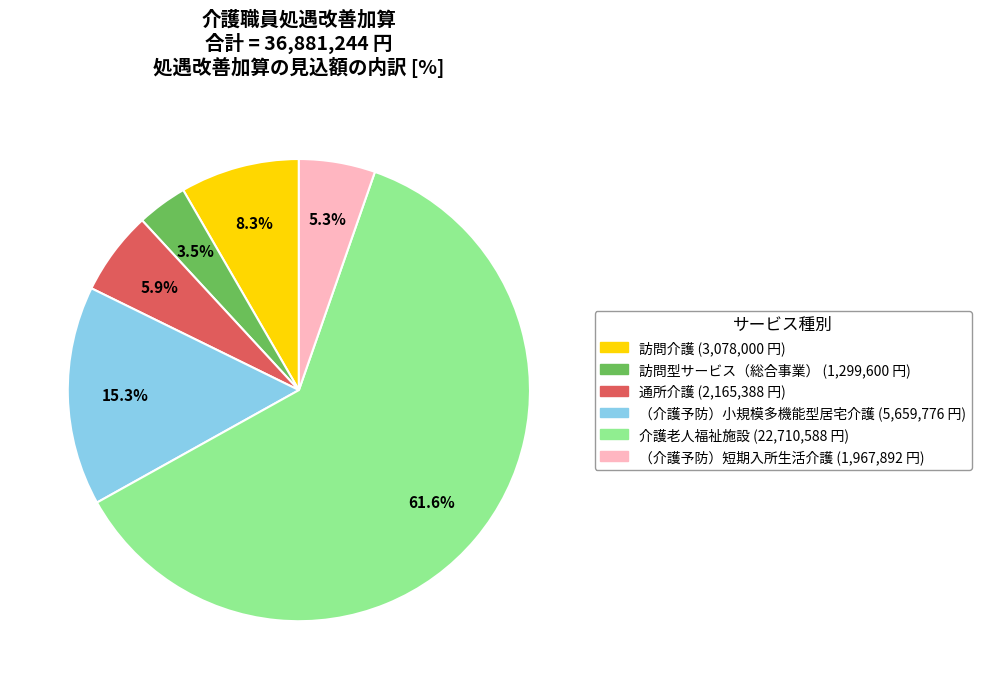

Is it true that 通所介護 is 6% of the pie?

True